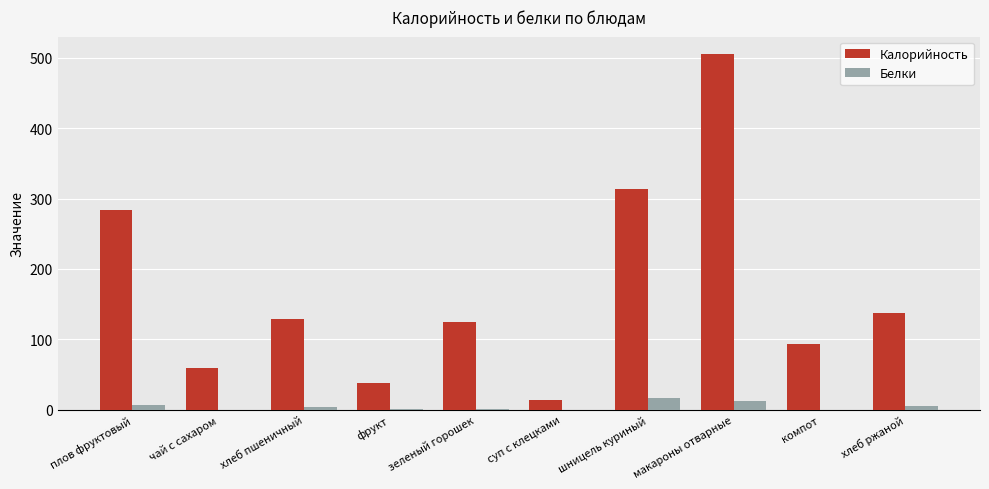

Which category has the highest value across all series?

макароны отварные